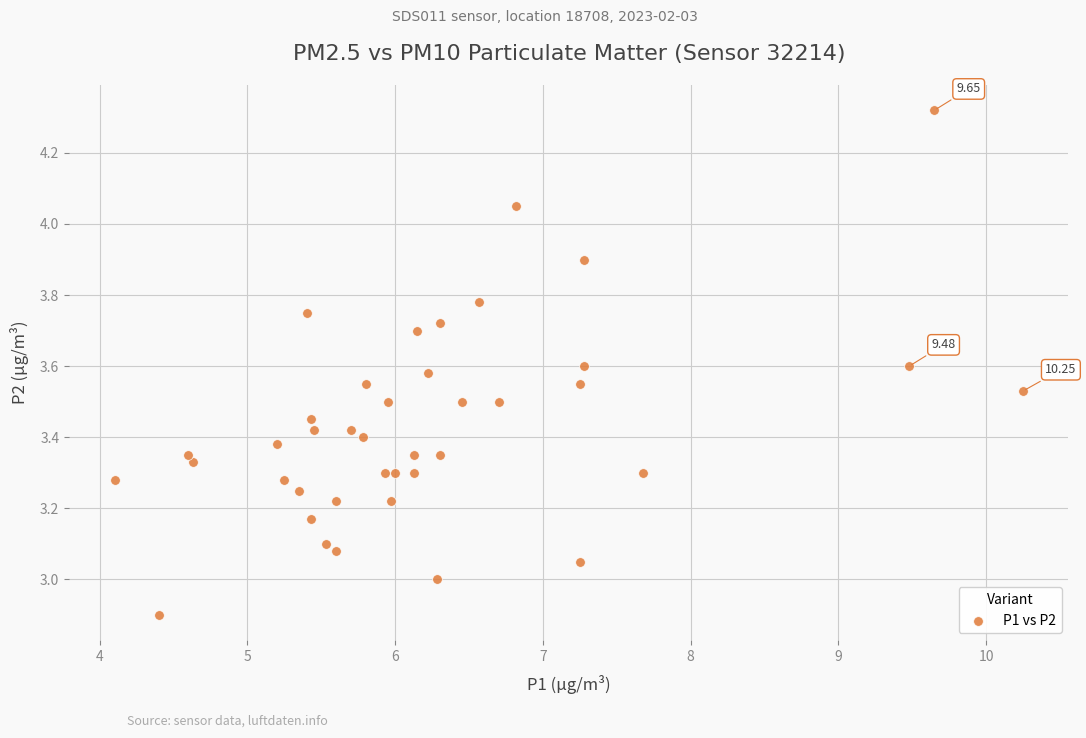

What is the range of X values (max minus min)?

6.2